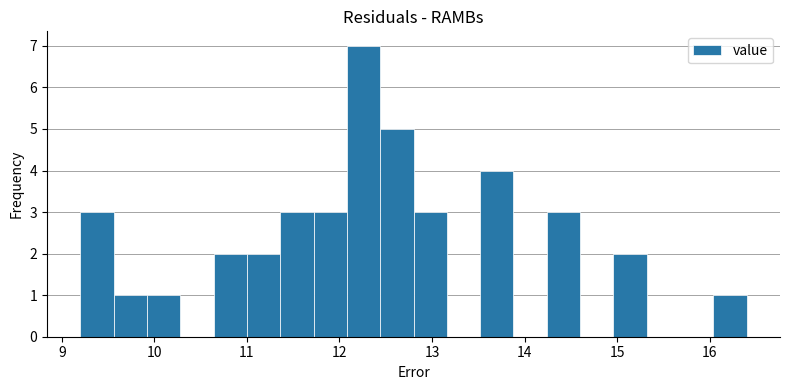

Around what value on the x-axis is the tallest bar? Give the approximate position of its centre, as read against the axis.

12.3